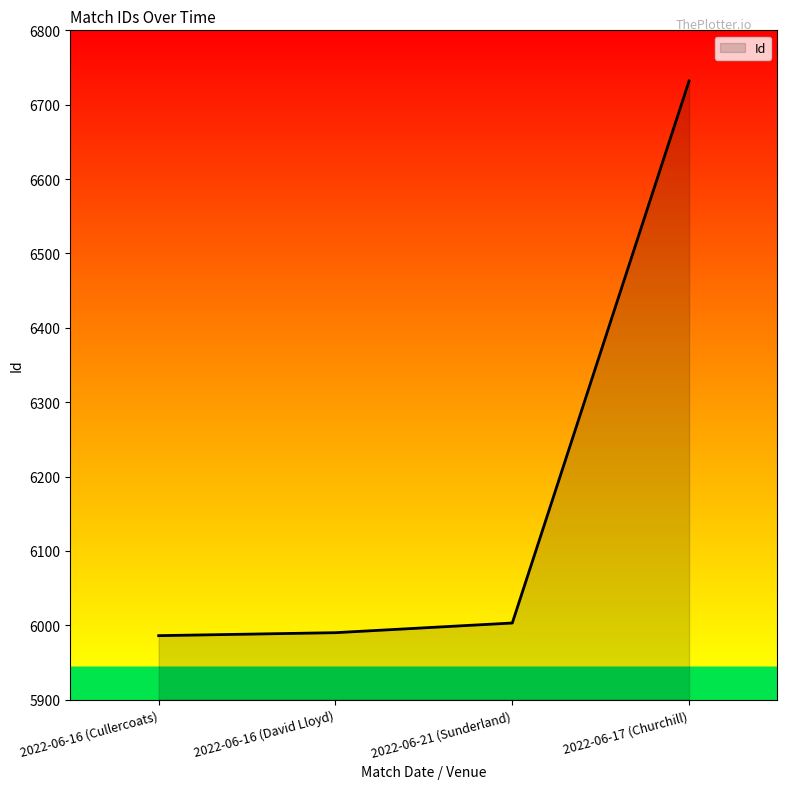

Does the chart have visible grid lines?

No